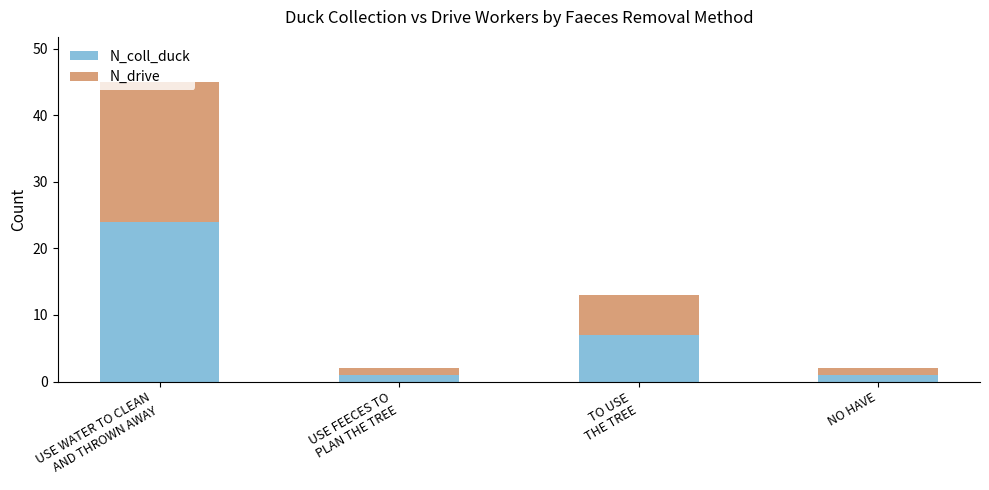

What is the average value of the N_coll_duck series?

8